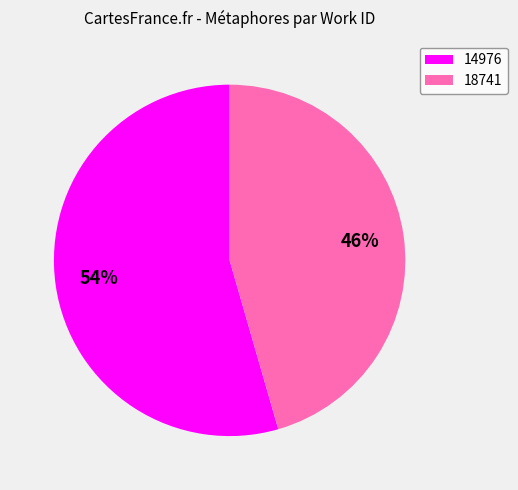

How many slices are in this pie chart?

2